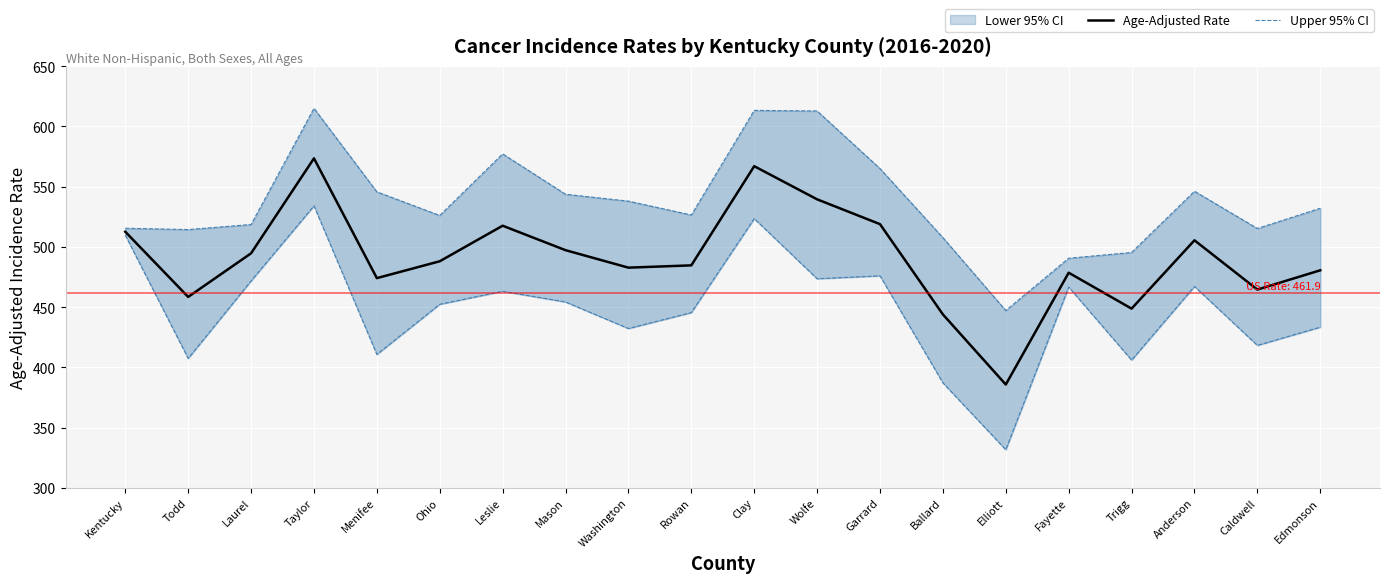

True or false: Age-Adjusted Rate has a value of 443.9 at Ballard.

True